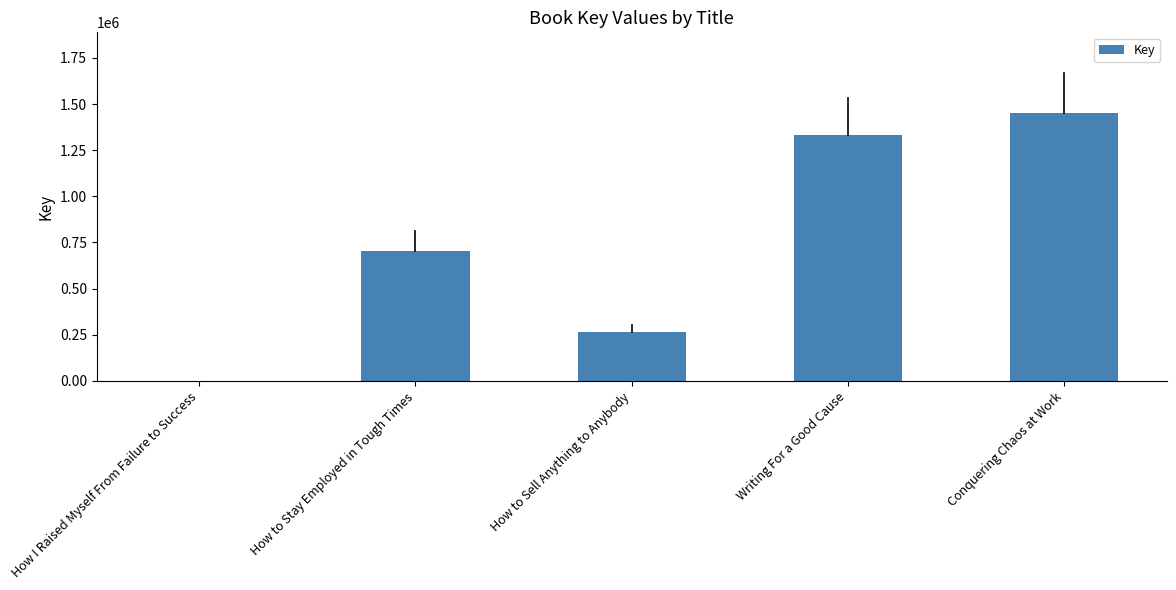

What is the maximum value shown in the chart?

1452594